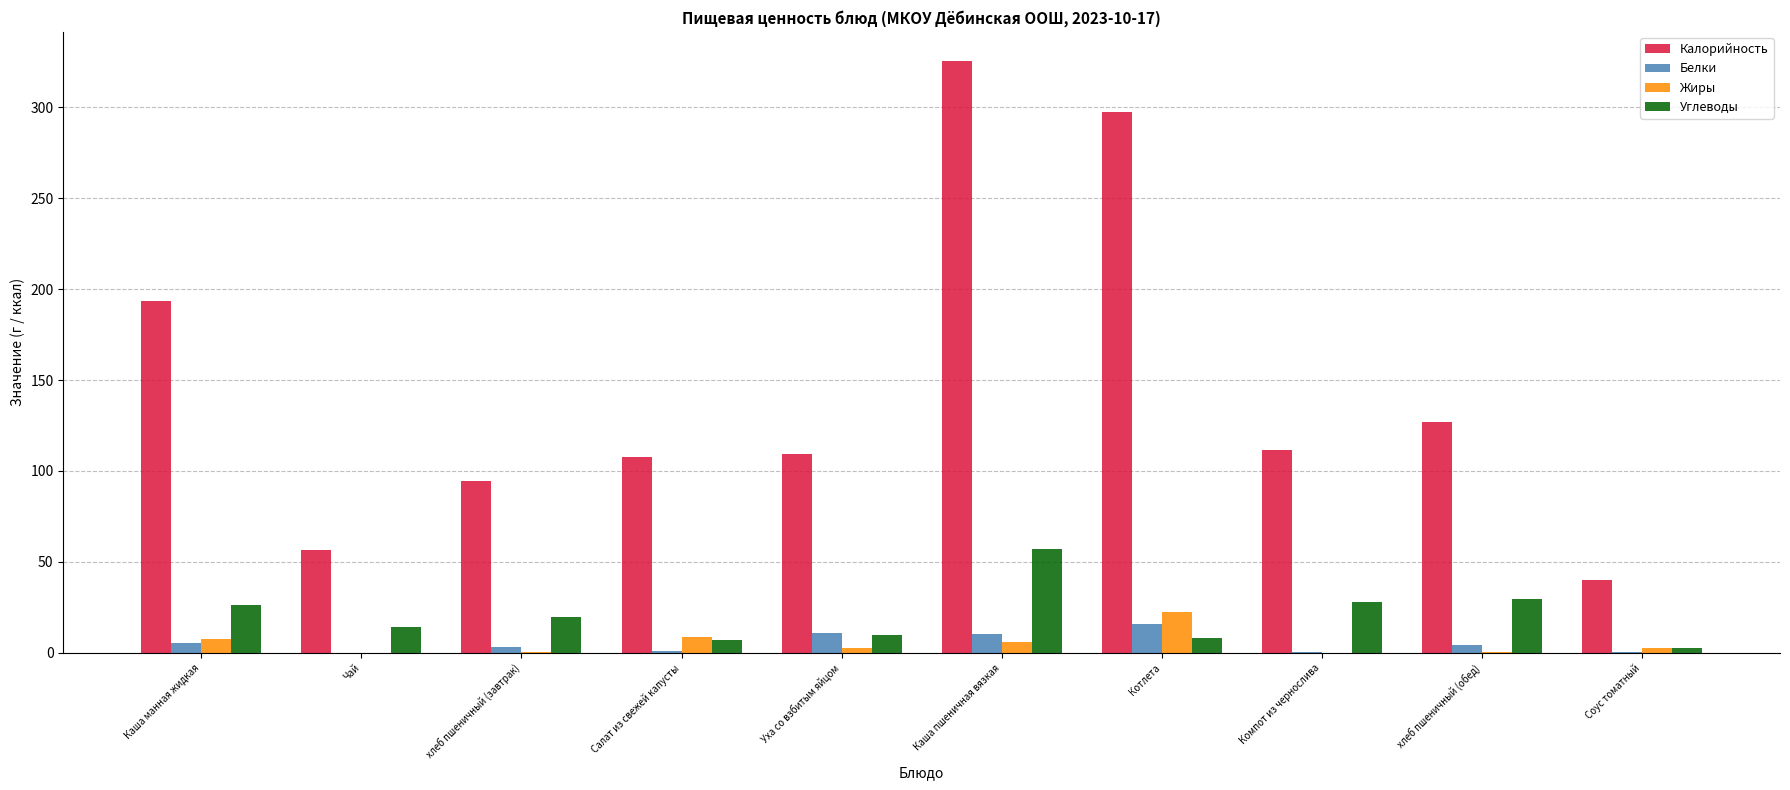

True or false: Углеводы has a value of 19.8 at хлеб пшеничный (завтрак).

True